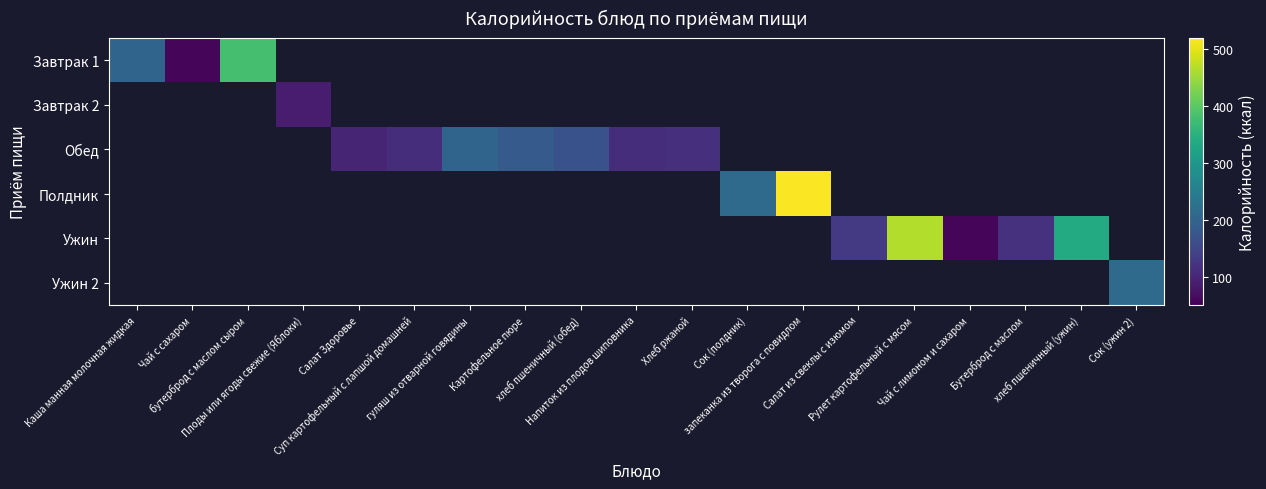

Is it true that Обед equals 187.2 at Напиток из плодов шиповника?

False